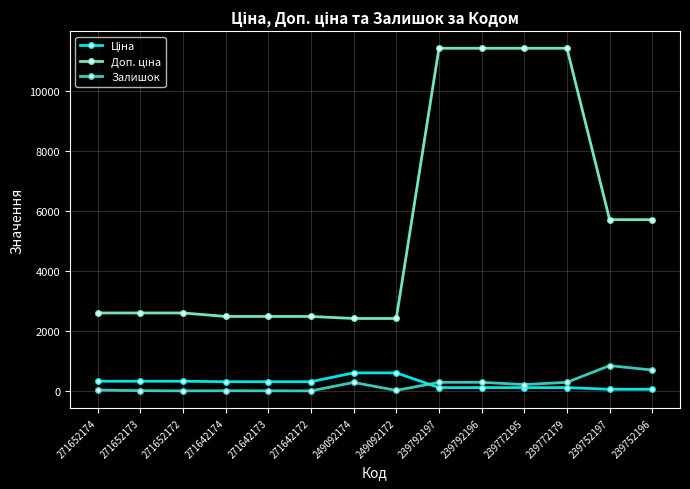

True or false: Залишок has a value of 21.0 at 249092172.

True